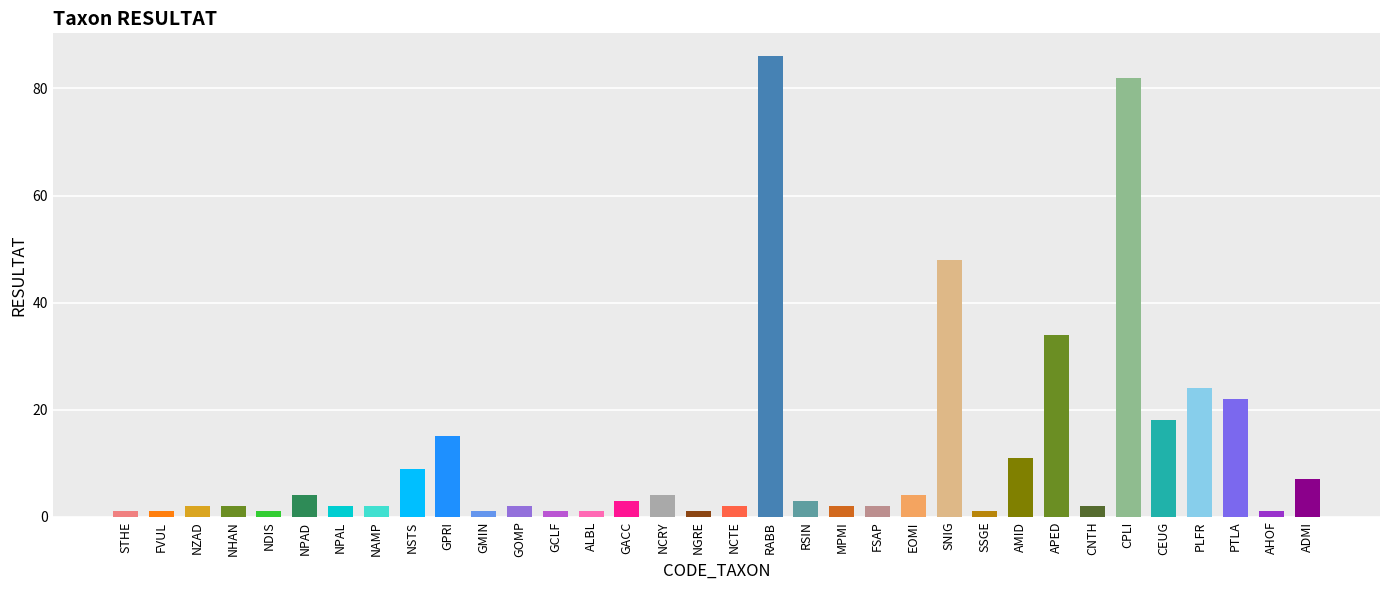

What is the sum of the values at GCLF and NPAD?

5